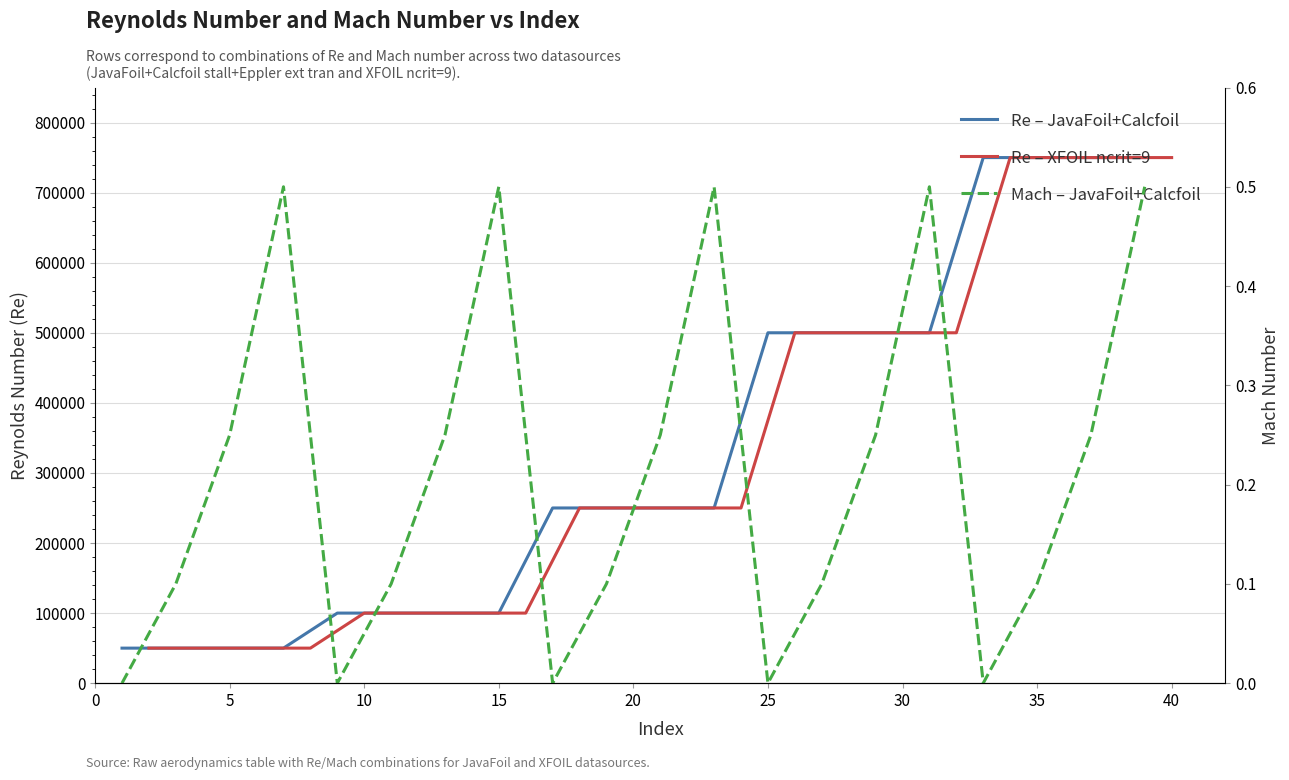

How many series are shown in this chart?

3